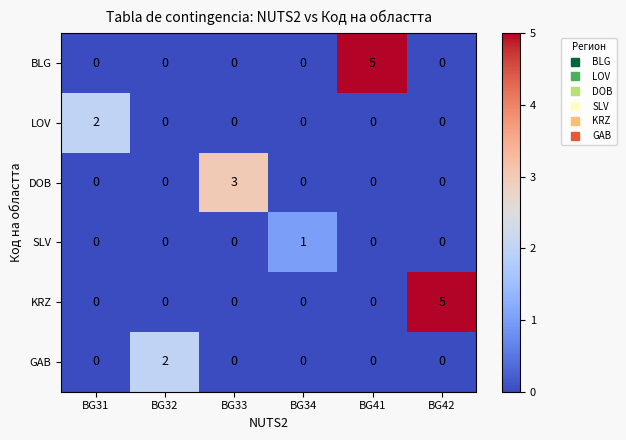

What is the approximate value of BLG at BG41?

5